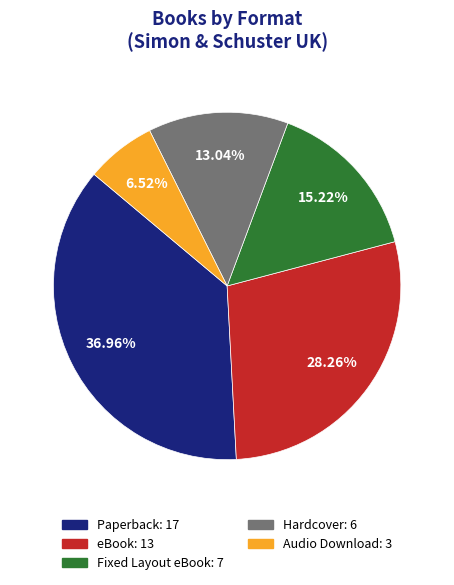

What percentage do Hardcover and eBook together represent?

41.3%